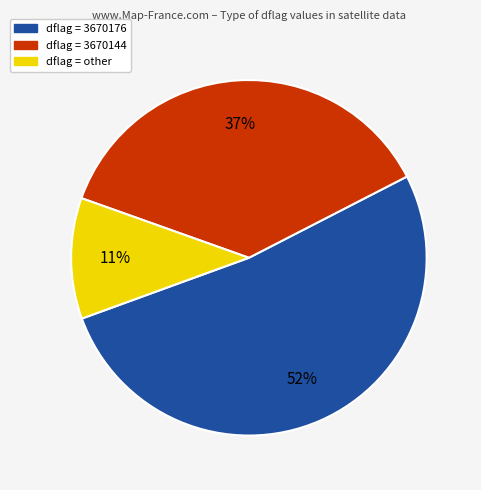

To the nearest percent, what is the difference between the largest and smallest slice percentages?

41%